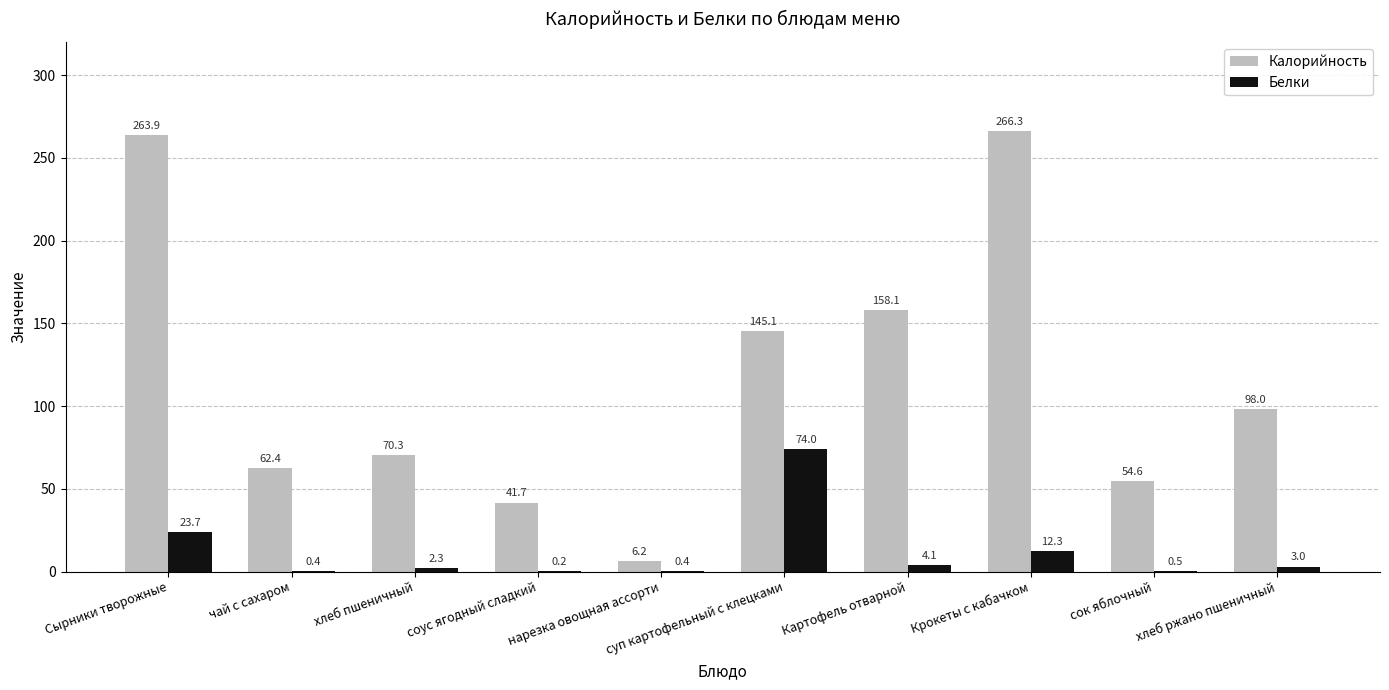

At which label does Белки first exceed 3?

Сырники творожные